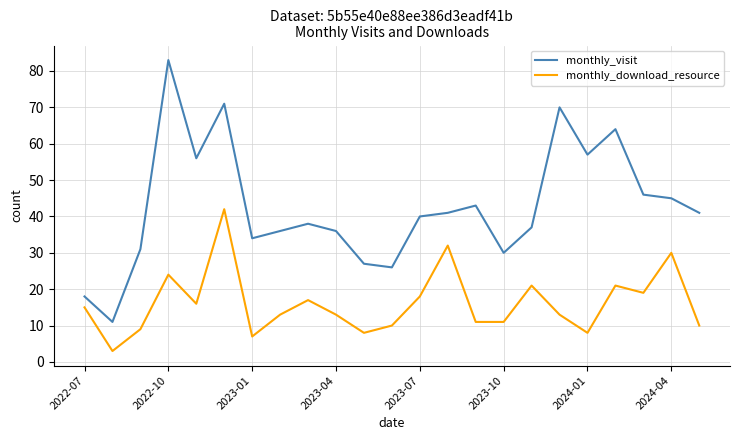

True or false: monthly_download_resource and monthly_visit cross at least once.

False